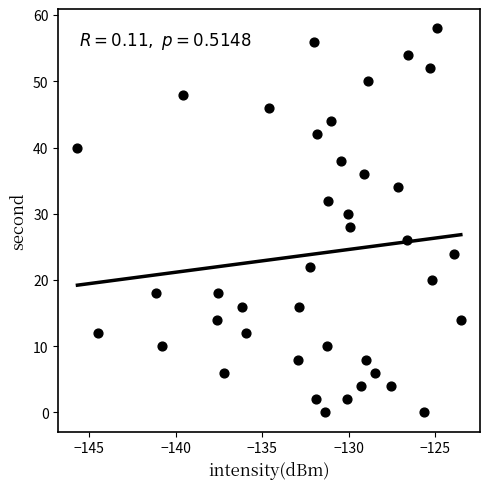

What is the range of Y values (max minus min)?

58